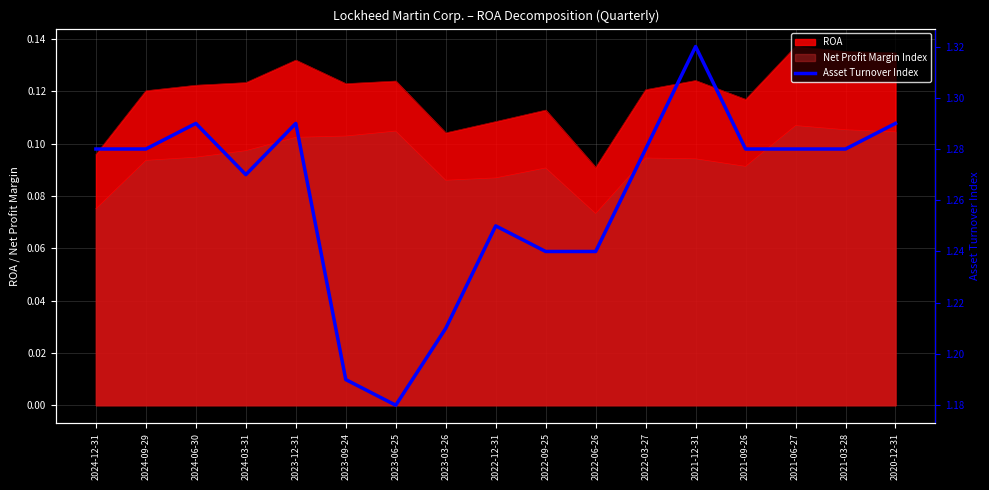

Which label corresponds to the smallest value in the chart?

2023-06-25